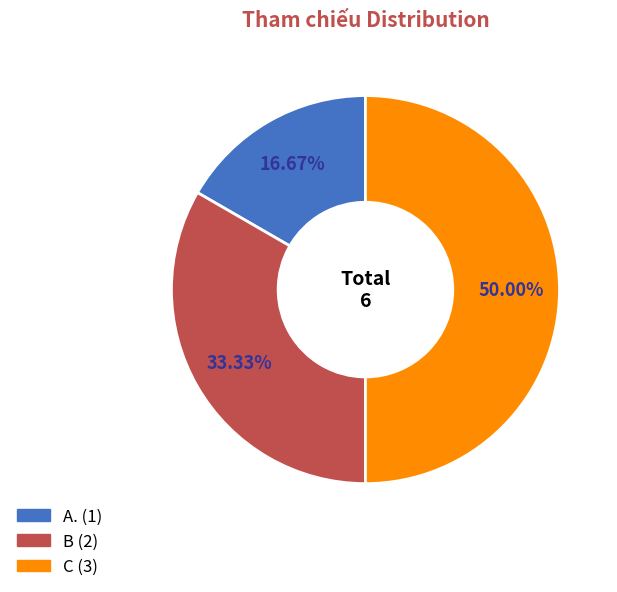

Combined, do C and A. account for over 50%?

Yes